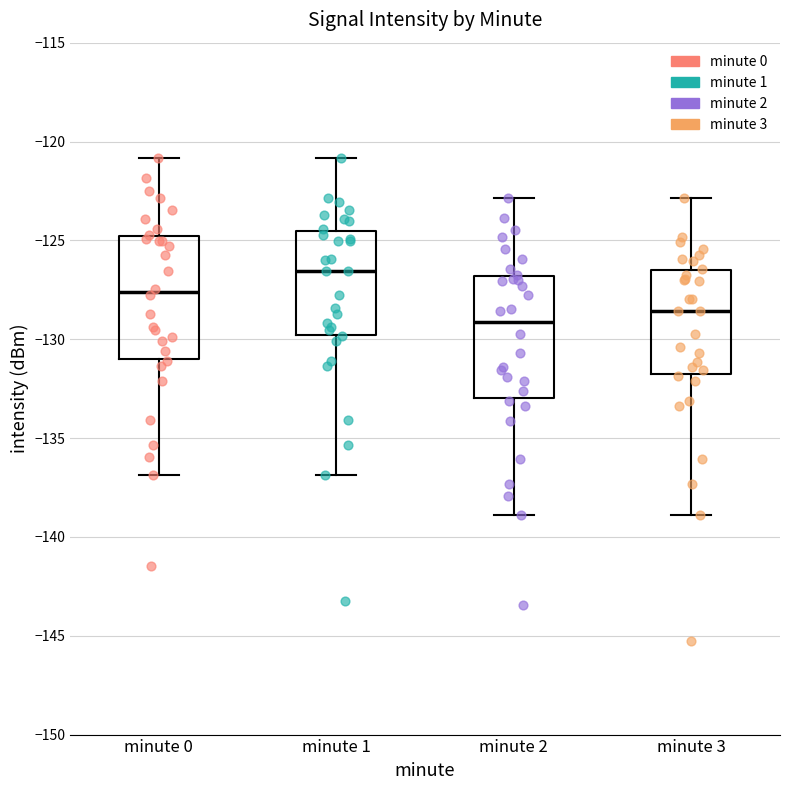

Reading left to right, read every box against the y-axis: the position of its median line, the range the box covers, and the ends of its whiskers. The values are not printed on the chart, so give them approximately, as read against the axis.

minute 0: median -127.5, box -131.0 to -125.0, whiskers -137.0 to -121.0
minute 1: median -126.5, box -130.0 to -124.5, whiskers -137.0 to -121.0
minute 2: median -129.0, box -133.0 to -127.0, whiskers -139.0 to -123.0
minute 3: median -128.5, box -132.0 to -126.5, whiskers -139.0 to -123.0